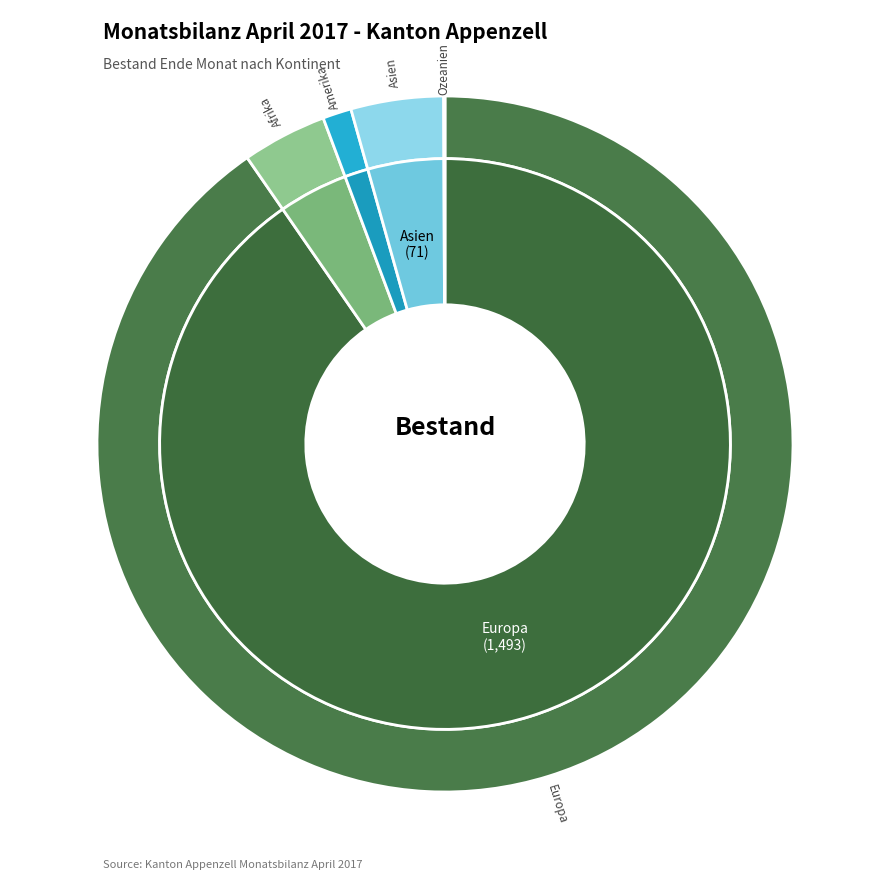

True or false: Amerika accounts for 15% of the total.

False